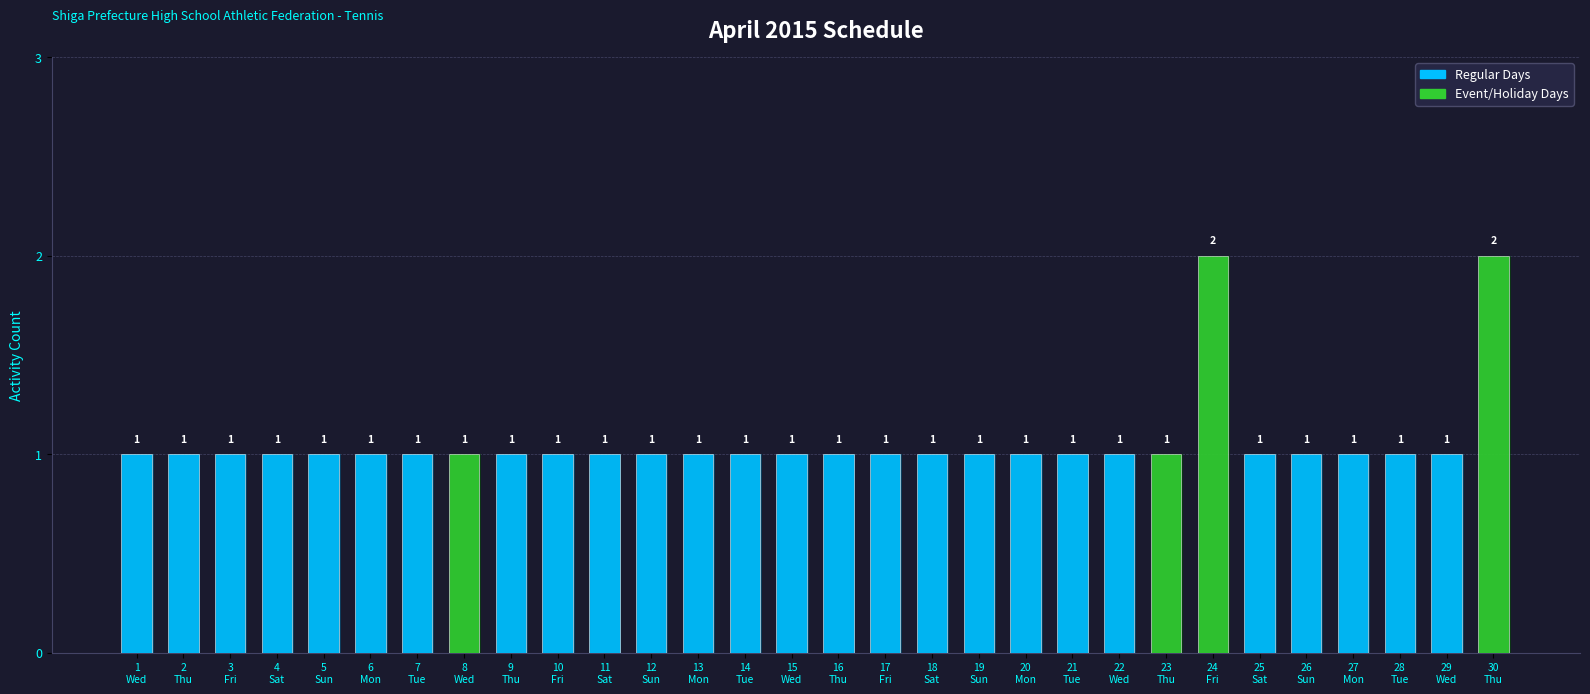

Reading left to right, transcribe all the data shown in this chart.

1	1	1	1	1	1	1	1	1	1	1	1	1	1	1	1	1	1	1	1	1	1	1	2	1	1	1	1	1	2